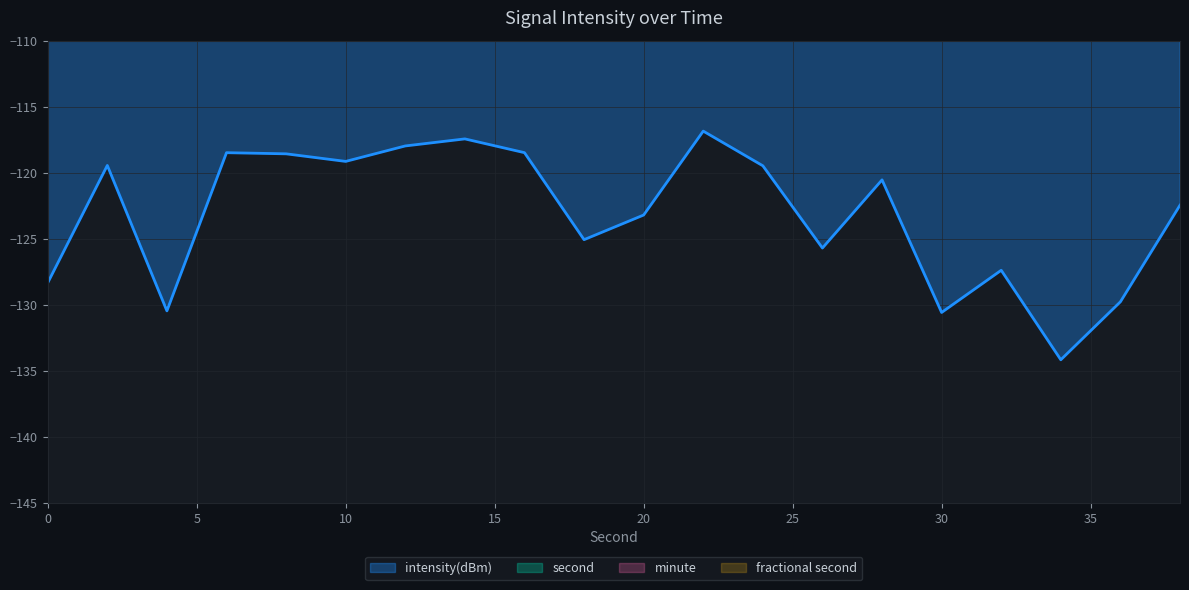

Read the intensity(dBm) value at 28.

-120.5